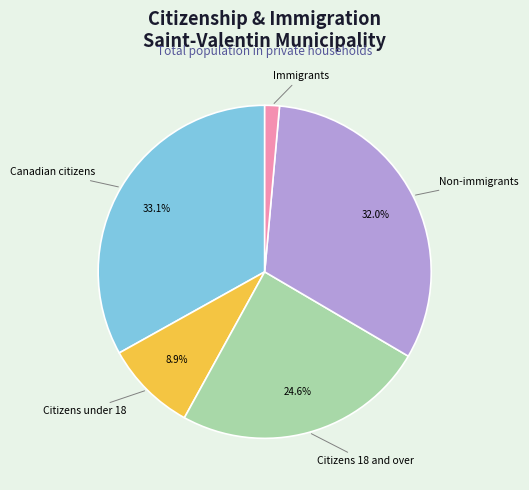

Is there any slice that represents more than half of the pie?

No